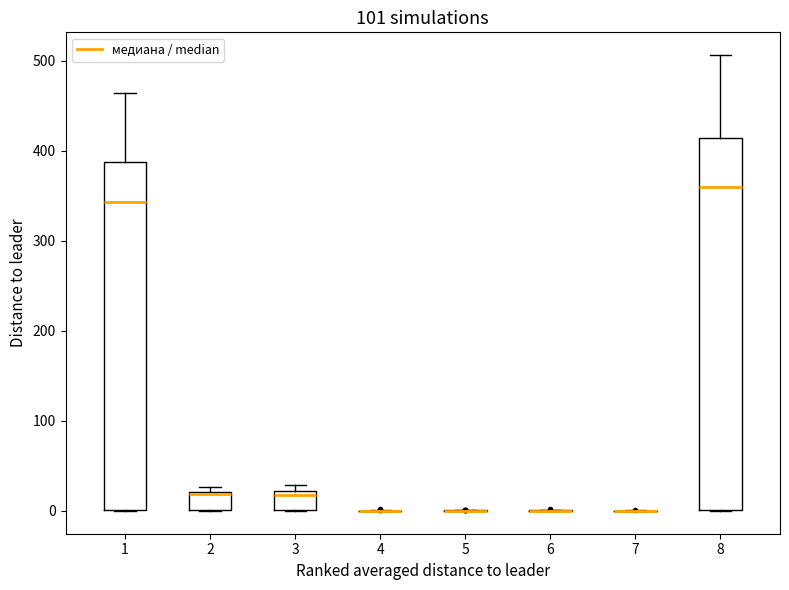

Reading left to right, transcribe this box plot: for each box, give where its median line is, the range the box spans, and where its two whiskers end, as read against the y-axis. The values are not printed on the chart, so give them approximately, as read against the axis.

1: median 340, box 0 to 390, whiskers 0 to 460
2: median 20 (drawn on the box's upper edge), box 0 to 20, whiskers 0 to 30
3: median 20 (just below the box's upper edge), box 0 to 20, whiskers 0 to 30
4: box collapsed to a line at 0, whiskers 0 to 0
5: box collapsed to a line at 0, whiskers 0 to 0
6: box collapsed to a line at 0, whiskers 0 to 0
7: box collapsed to a line at 0, whiskers 0 to 0
8: median 360, box 0 to 410, whiskers 0 to 510